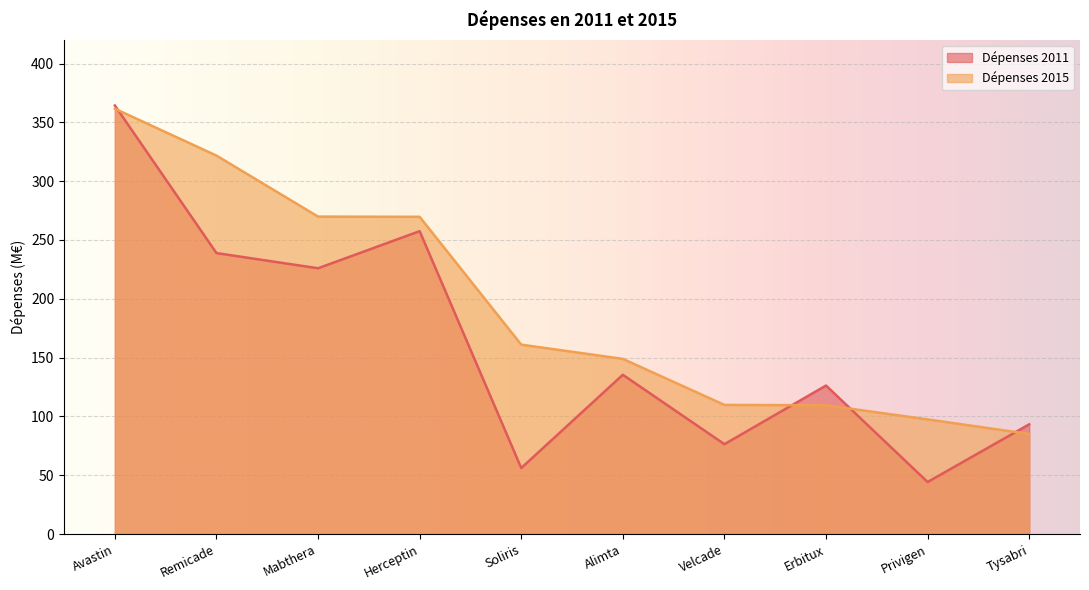

Rank the series by their maximum value, from highest to lowest.

Dépenses 2011, Dépenses 2015